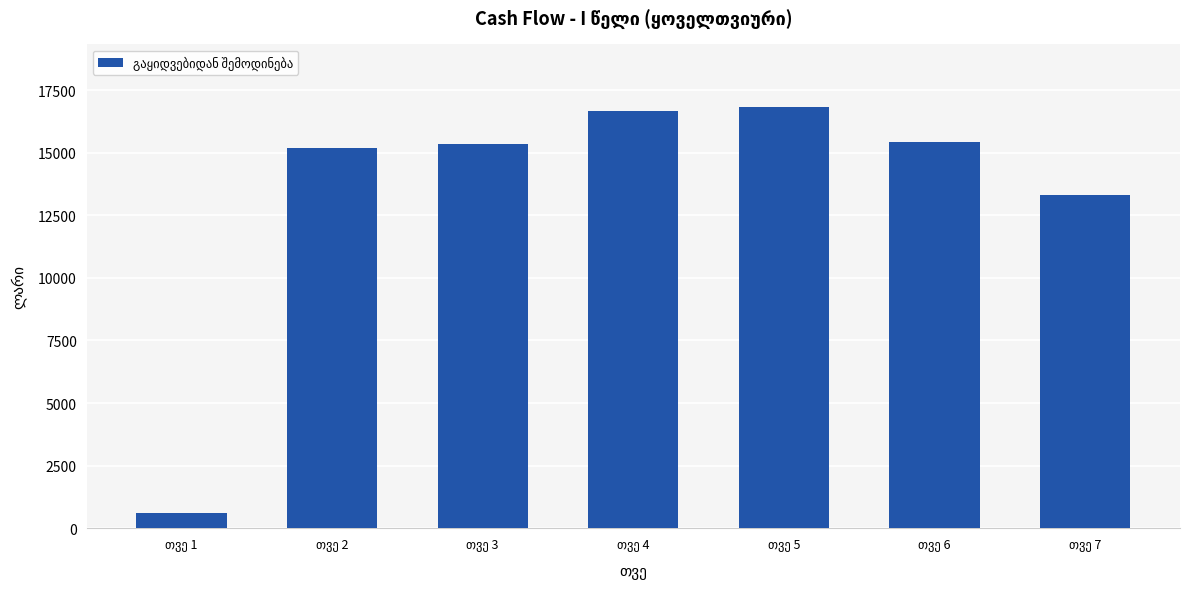

What is the sum of all values?

93340